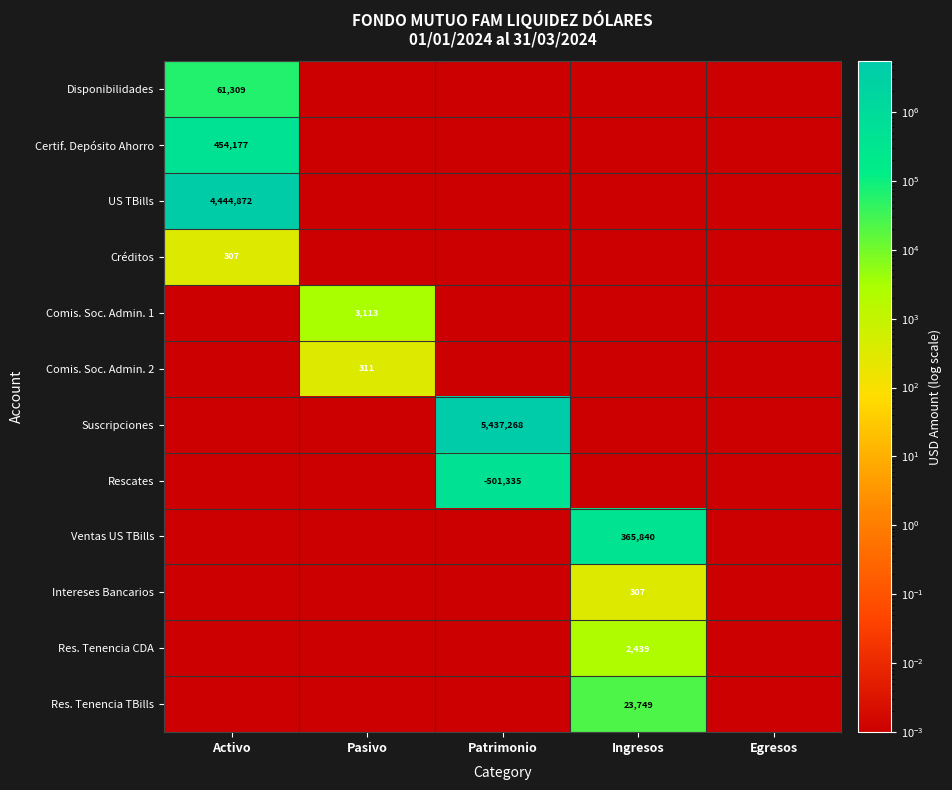

Rank the series by their maximum value, from lowest to highest.

Créditos, Intereses Bancarios, Comis. Soc. Admin. 2, Res. Tenencia CDA, Comis. Soc. Admin. 1, Res. Tenencia TBills, Disponibilidades, Ventas US TBills, Certif. Depósito Ahorro, Rescates, US TBills, Suscripciones